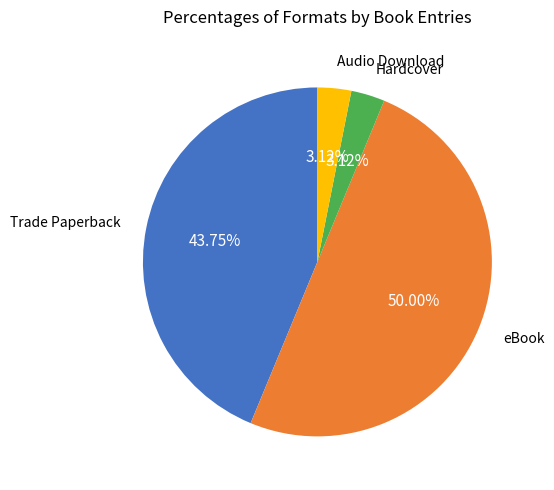

To the nearest percent, what is the average slice percentage?

25%